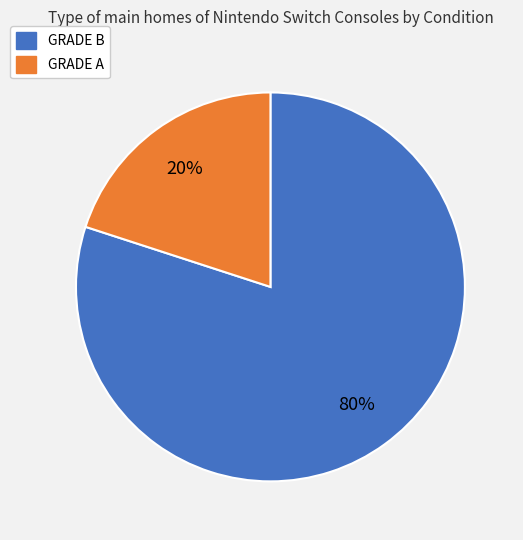

Which slice represents more than half of the pie?

GRADE B